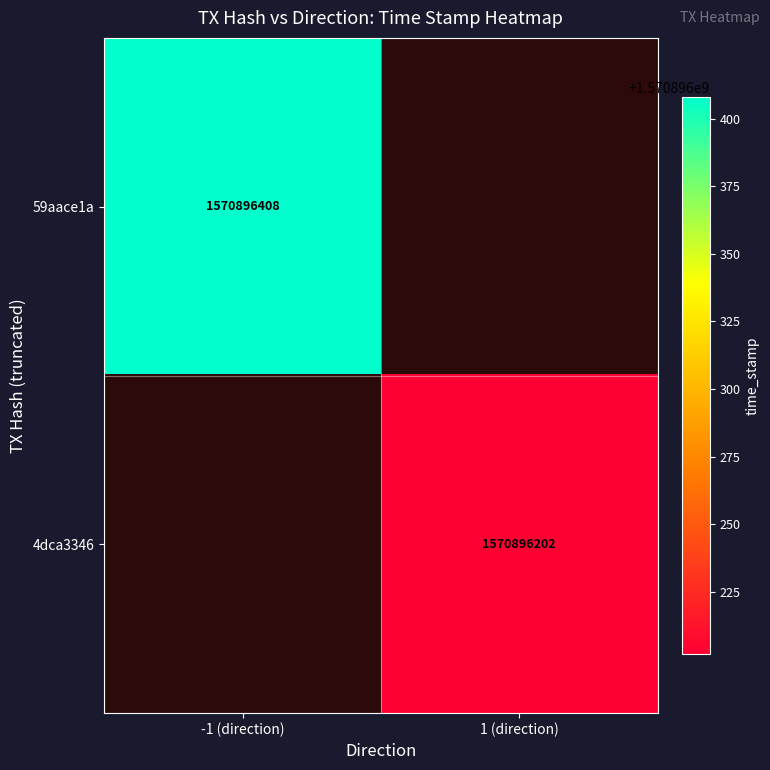

Which series changed the most between 0 and 1?

59aace1a94f9ab28abcca0588c768bd22713a59